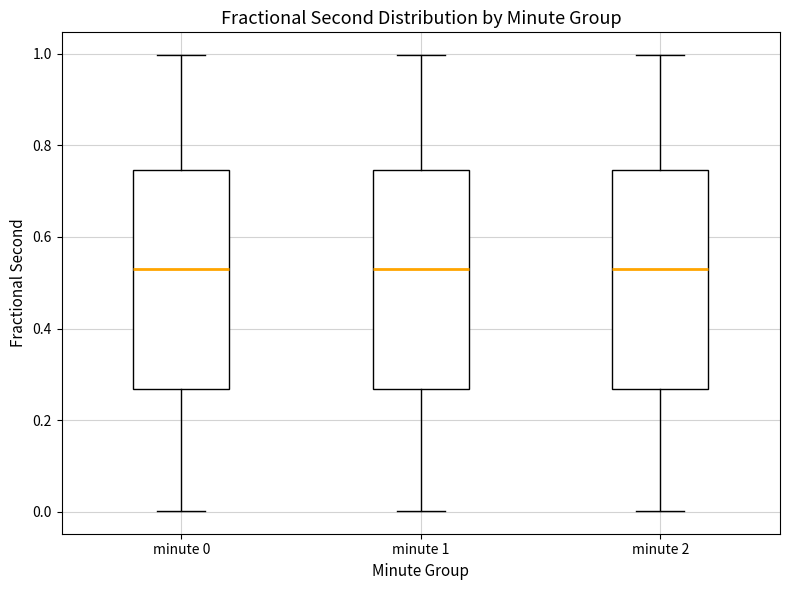

Reading left to right, read every box against the y-axis: the position of its median line, the range the box covers, and the ends of its whiskers. The values are not printed on the chart, so give them approximately, as read against the axis.

minute 0: median 0.52, box 0.26 to 0.74, whiskers 0.00 to 1.00
minute 1: median 0.52, box 0.26 to 0.74, whiskers 0.00 to 1.00
minute 2: median 0.52, box 0.26 to 0.74, whiskers 0.00 to 1.00